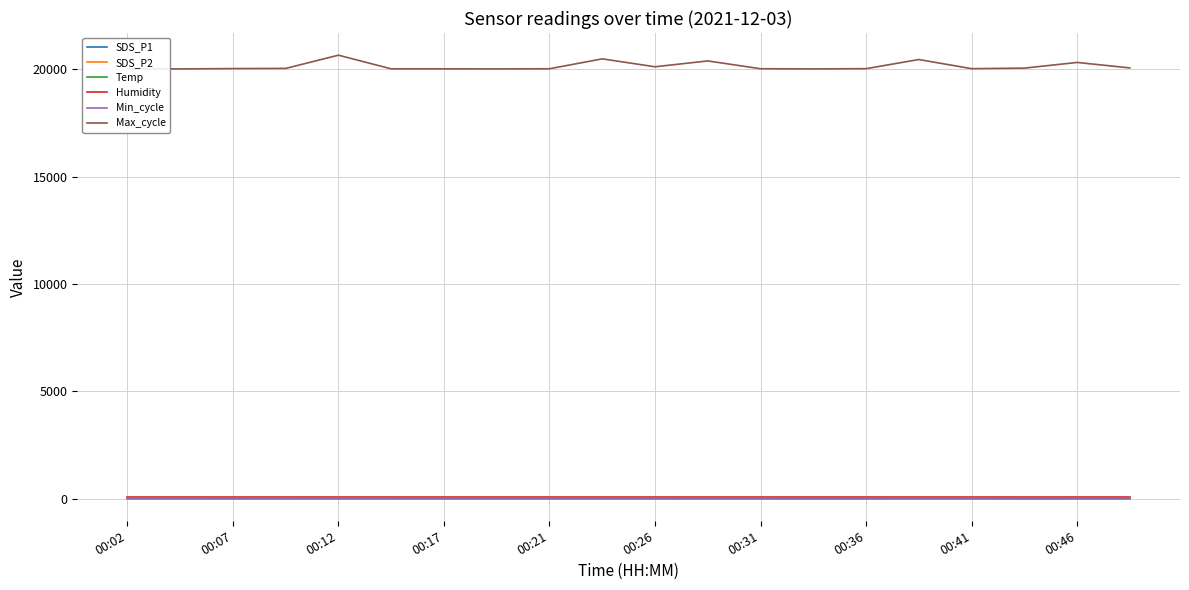

What is the highest value of the Max_cycle series?

20666.0